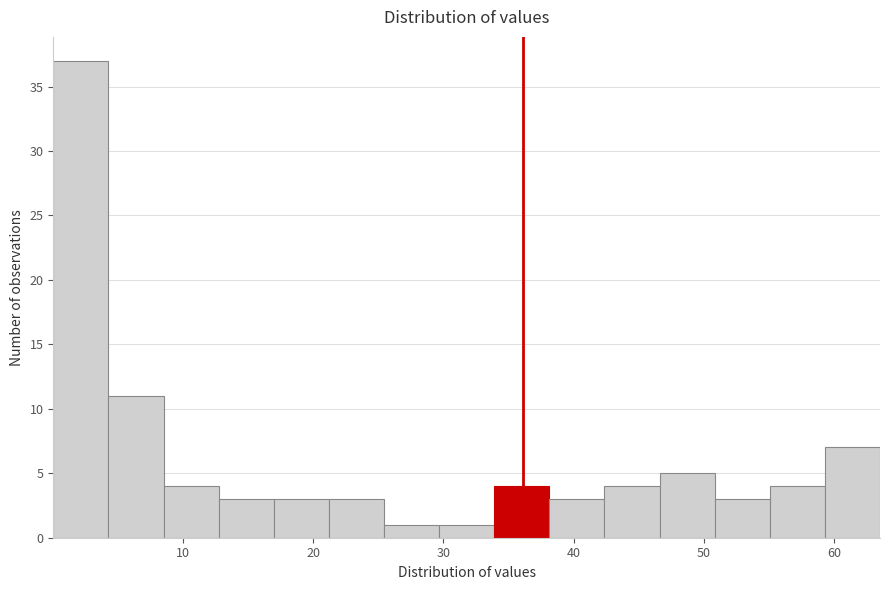

How tall is the bar that spans 17 to 21 on the x-axis? Neither the bar edges nor the heights are printed on the chart, so give them approximately, as read against the axes.

3